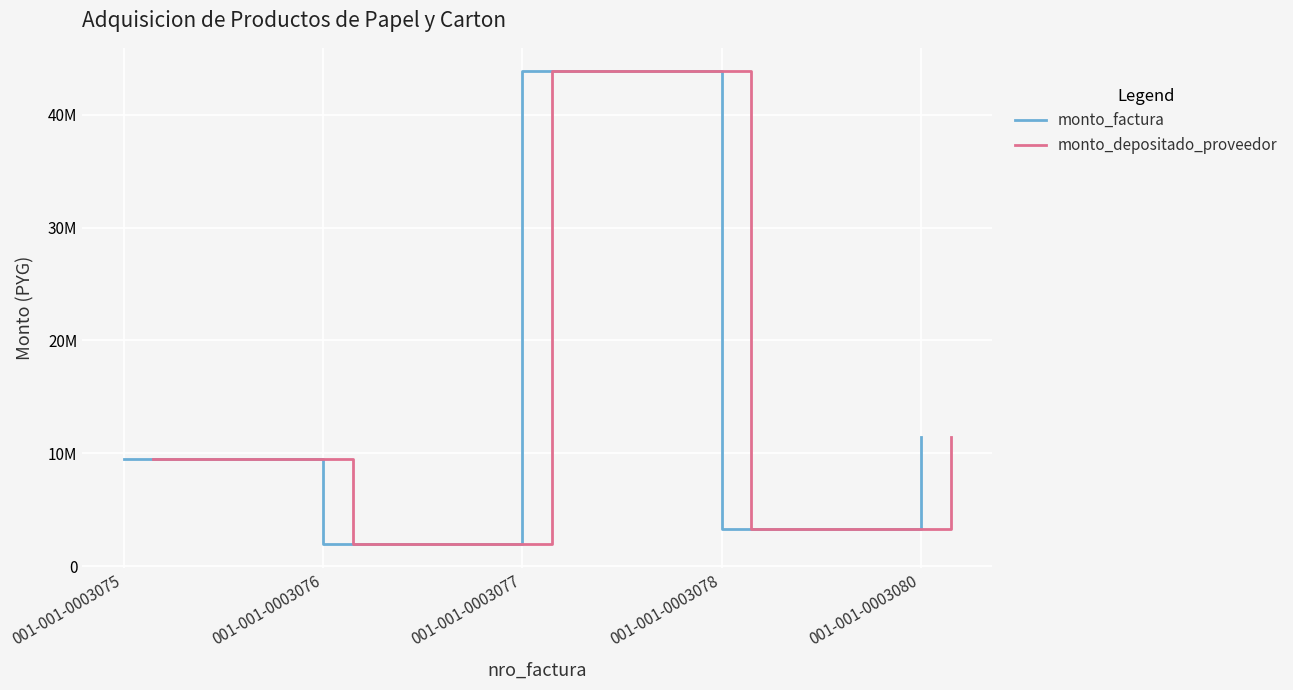

What is the difference between the monto_factura values at 001-001-0003078 and 001-001-0003075?

6196740